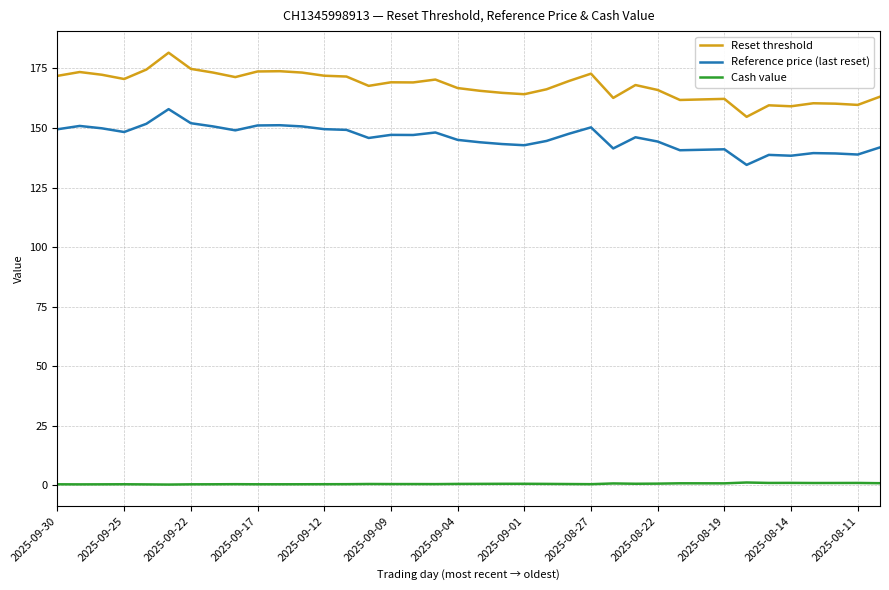

Which series has the largest range (max minus min)?

Reset threshold